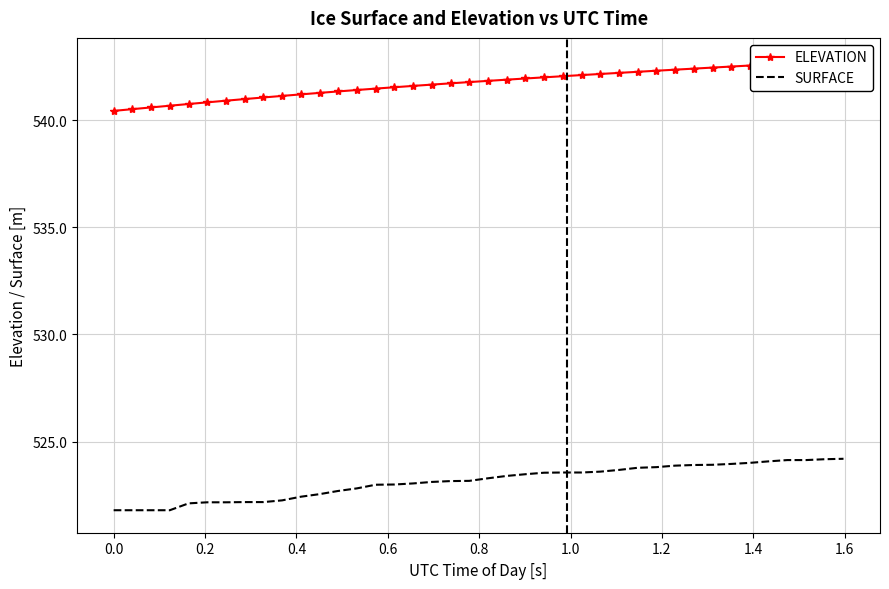

How many data points in ELEVATION are less than 541?

8